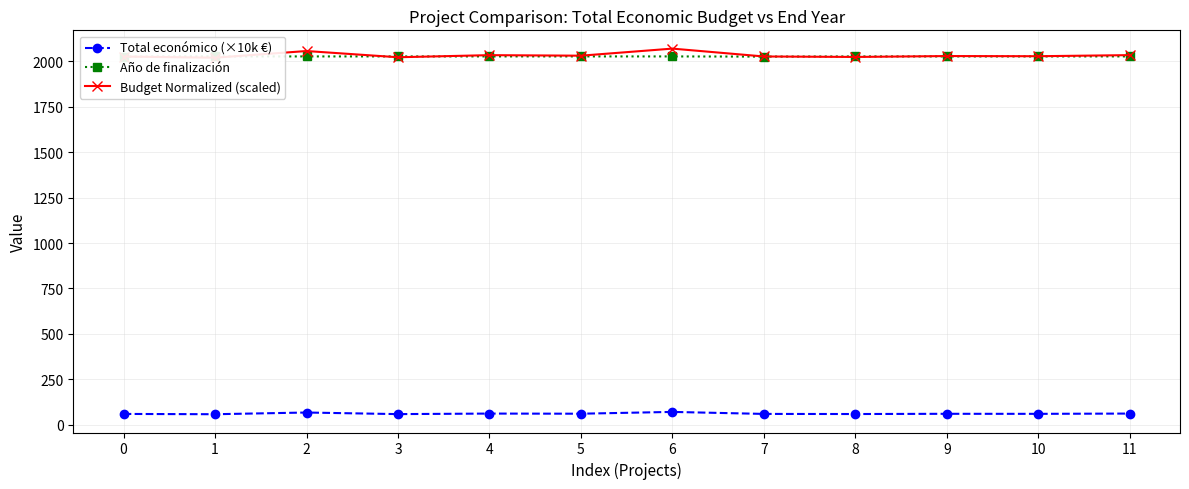

What are all the series names shown in the legend?

Total económico (×10k €), Año de finalización, Budget Normalized (scaled)